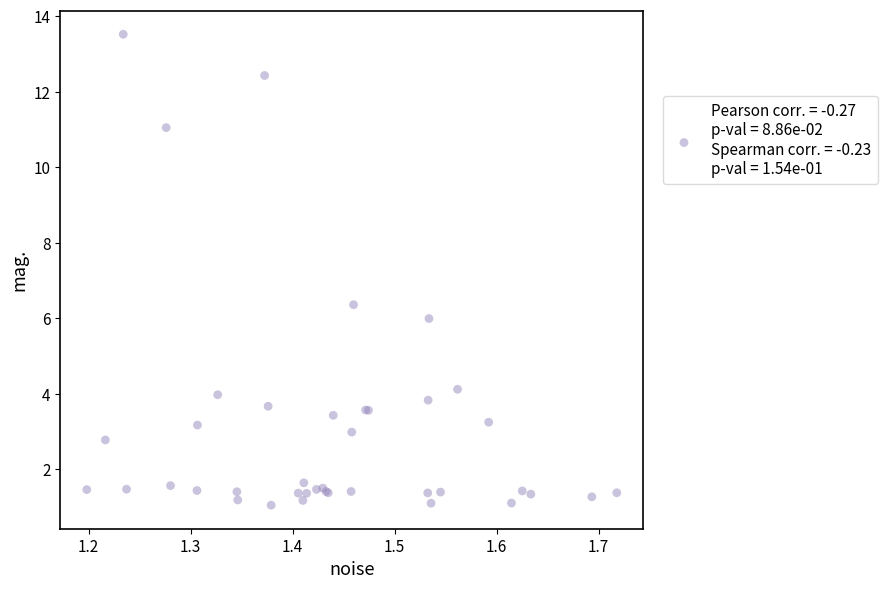

What Y value in the scatter plot is closest to 7?

6.4